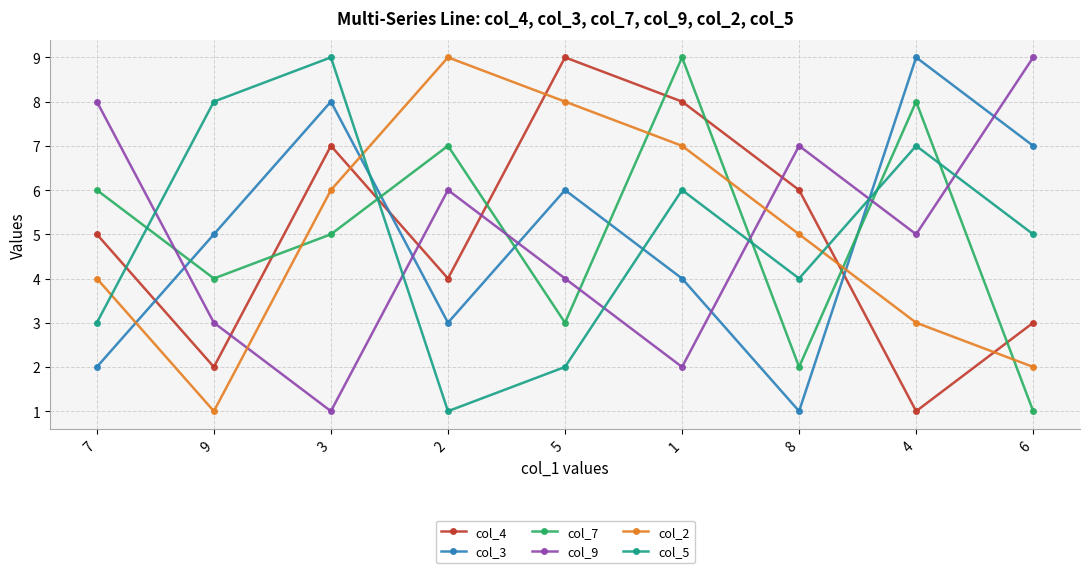

True or false: col_7 has a value of 2 at 8.

True